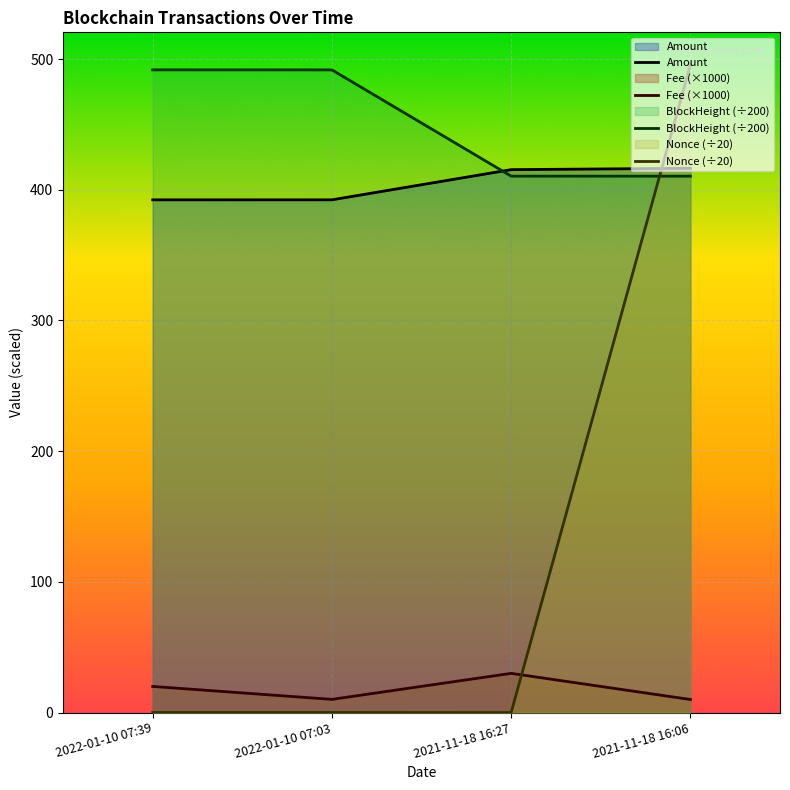

Which category has the lowest value across all series?

2021-11-18 16:27